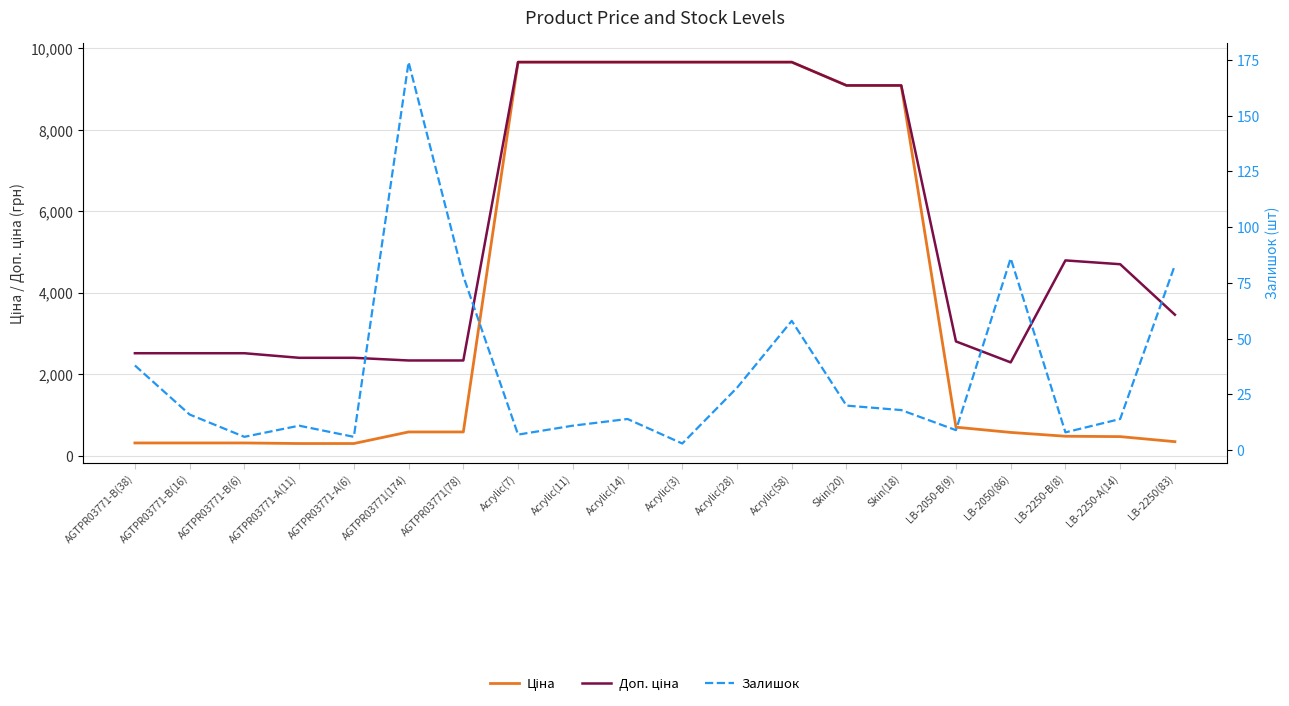

Rank the series by their average value, from lowest to highest.

Залишок, Ціна, Доп. ціна